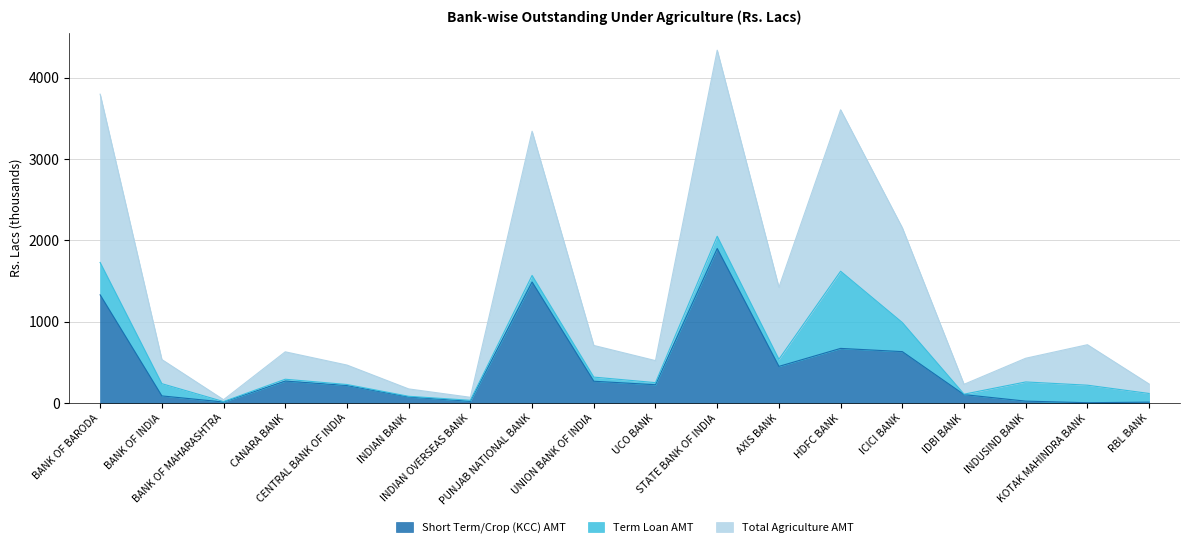

At how many categories does at least one series exceed 4060?

1